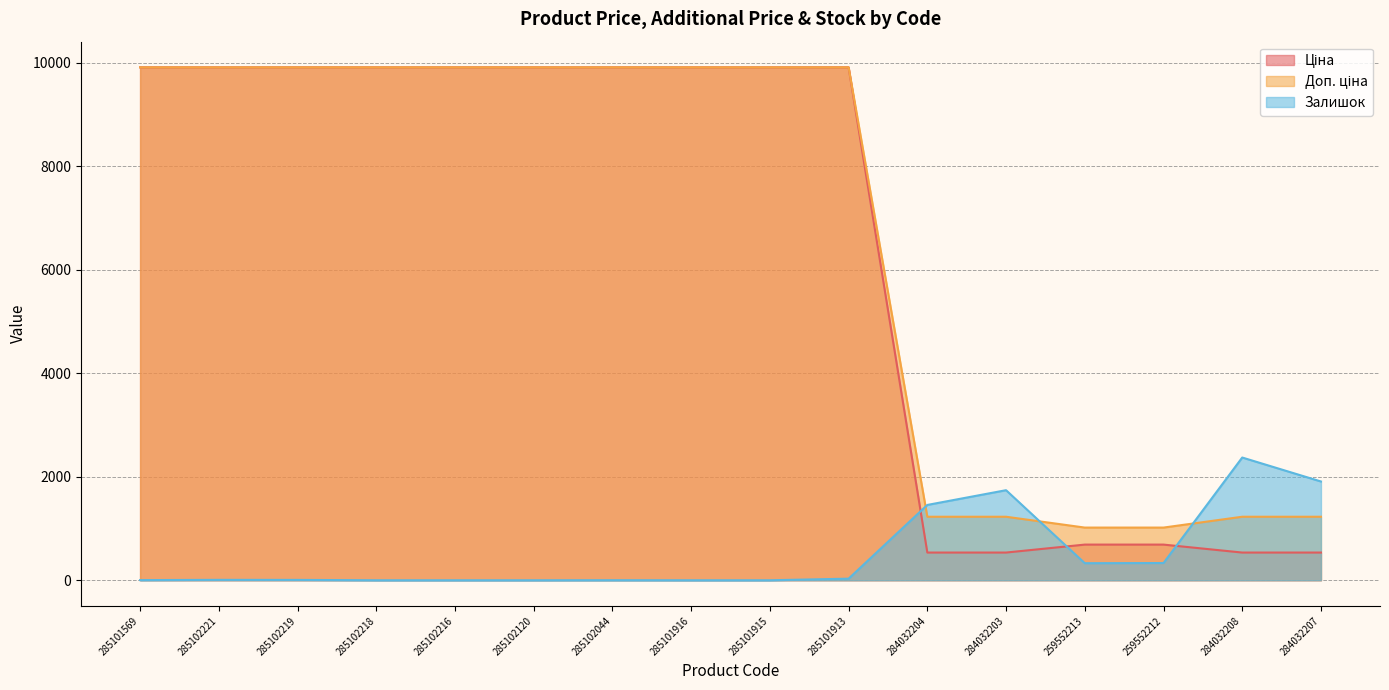

The value of Залишок at 285101913 is 52.8. True or false?

False